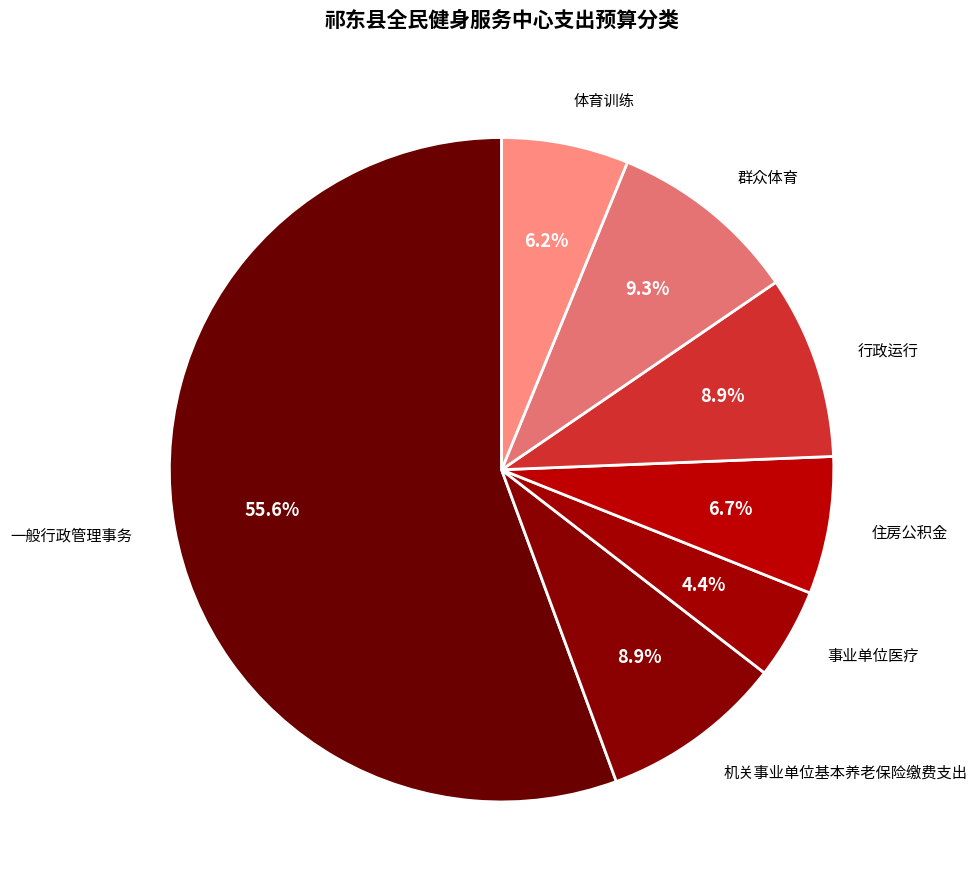

Is 机关事业单位基本养老保险缴费支出 the majority of the pie?

No